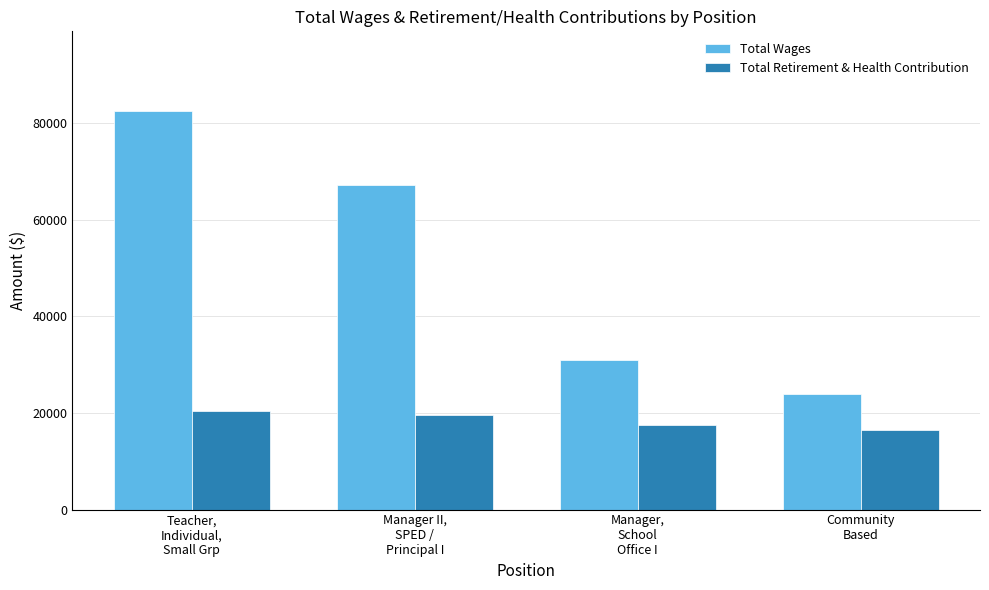

What is the total value across all series at Teacher,
Individual,
Small Grp?

102946